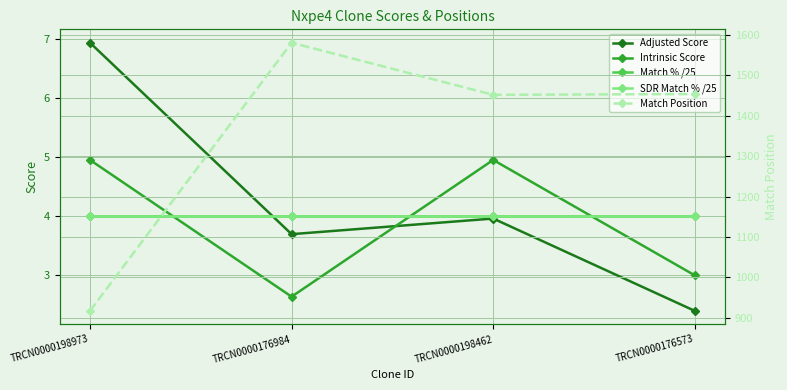

List the series in order of their peak value, highest first.

Match Position, Adjusted Score, Intrinsic Score, Match % /25, SDR Match % /25